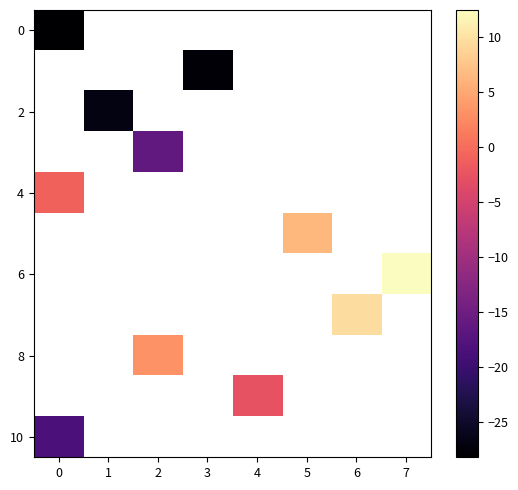

Which has a higher value, 5 or 6?

6